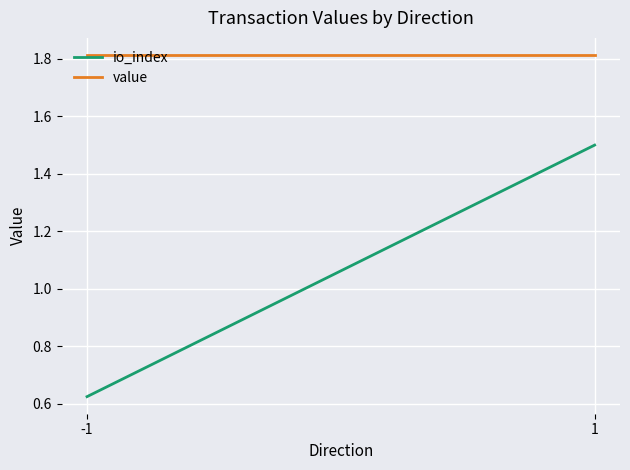

Which has a higher value, -1 or 1?

1